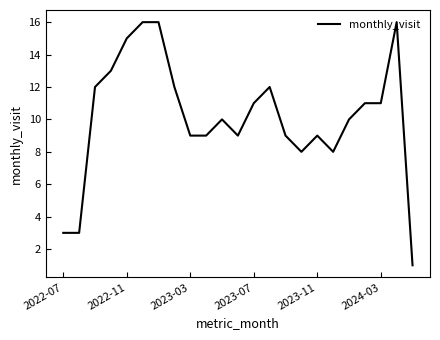

What is the maximum value shown in the chart?

16